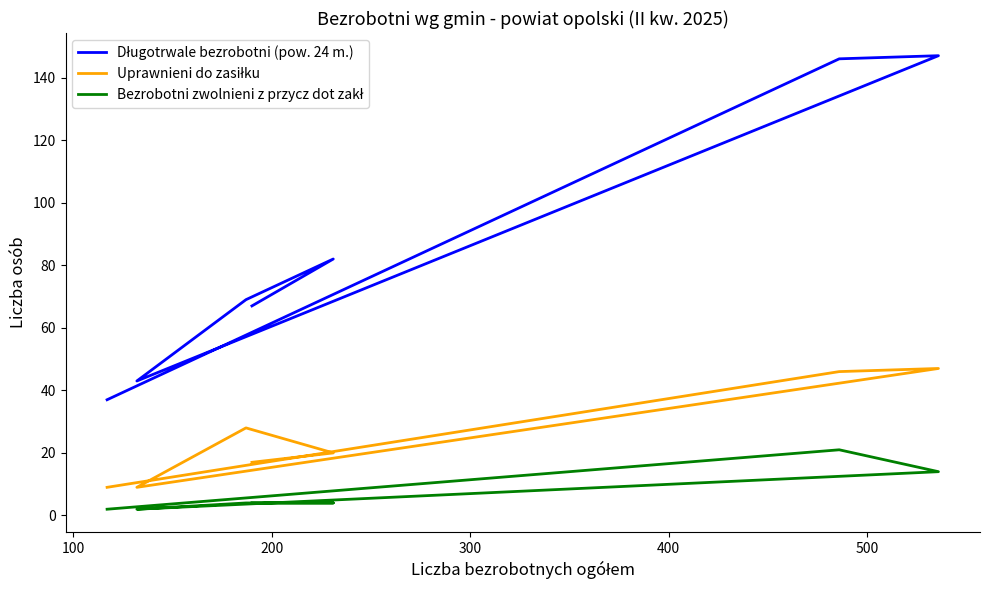

Reading right to left, transcribe all the data shown in this chart.

Długotrwale bezrobotni (pow. 24 m.): 37	146	147	43	69	82	67
Uprawnieni do zasiłku: 9	46	47	9	28	20	17
Bezrobotni zwolnieni z przycz dot zakł: 2	21	14	2	4	4	4